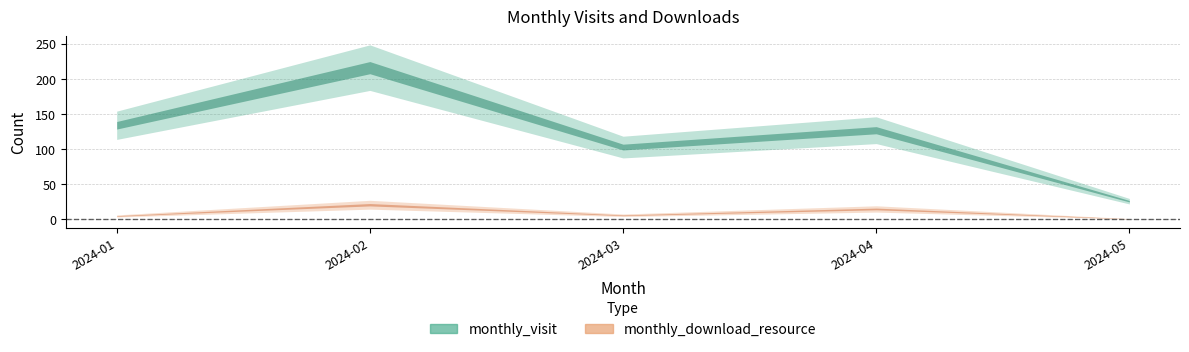

What is the difference between the highest and lowest values at 2024-05?

25